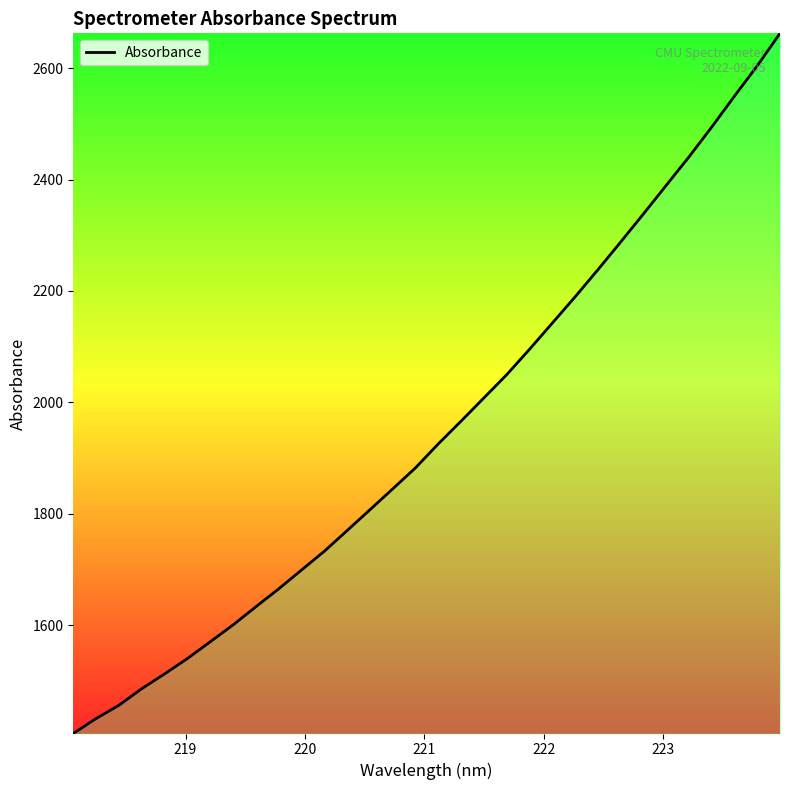

True or false: the data has more than 2 interior local peaks.

False